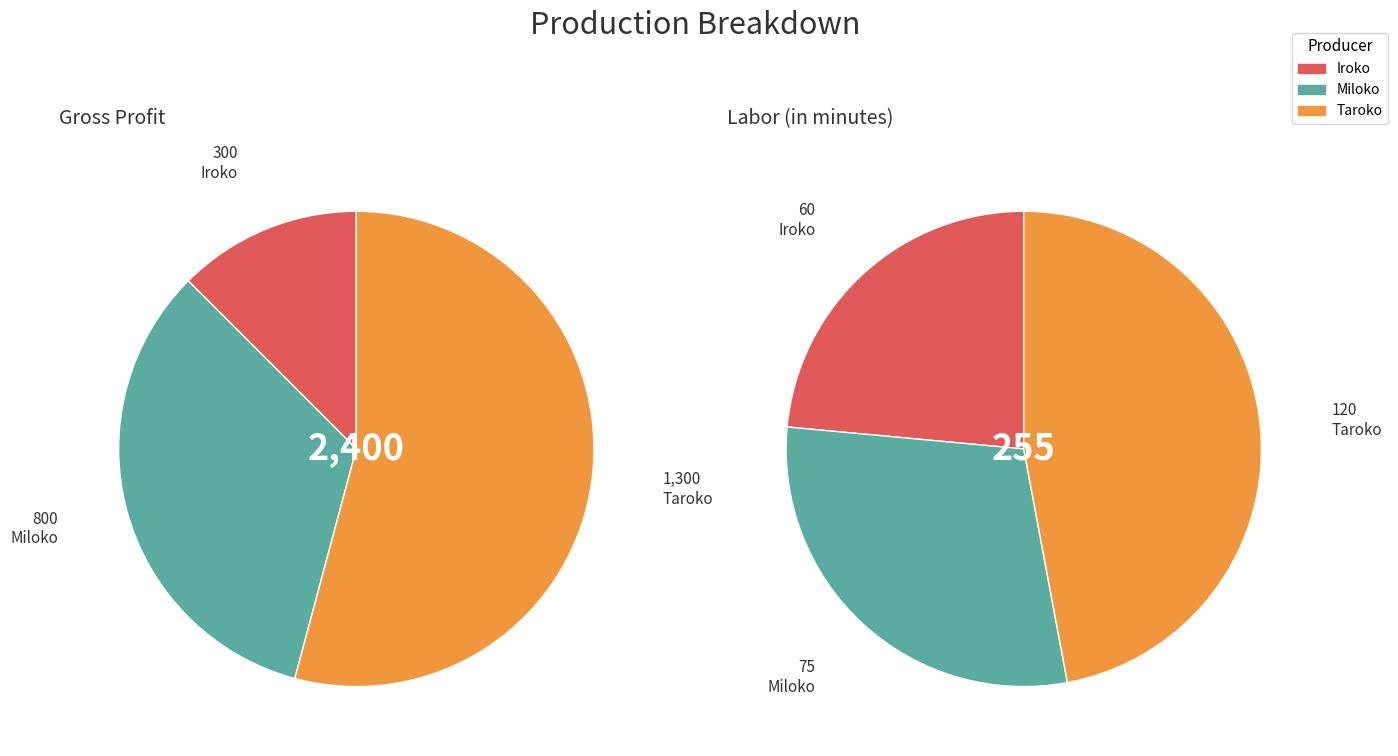

Is it true that Miloko is 21% of the pie?

False